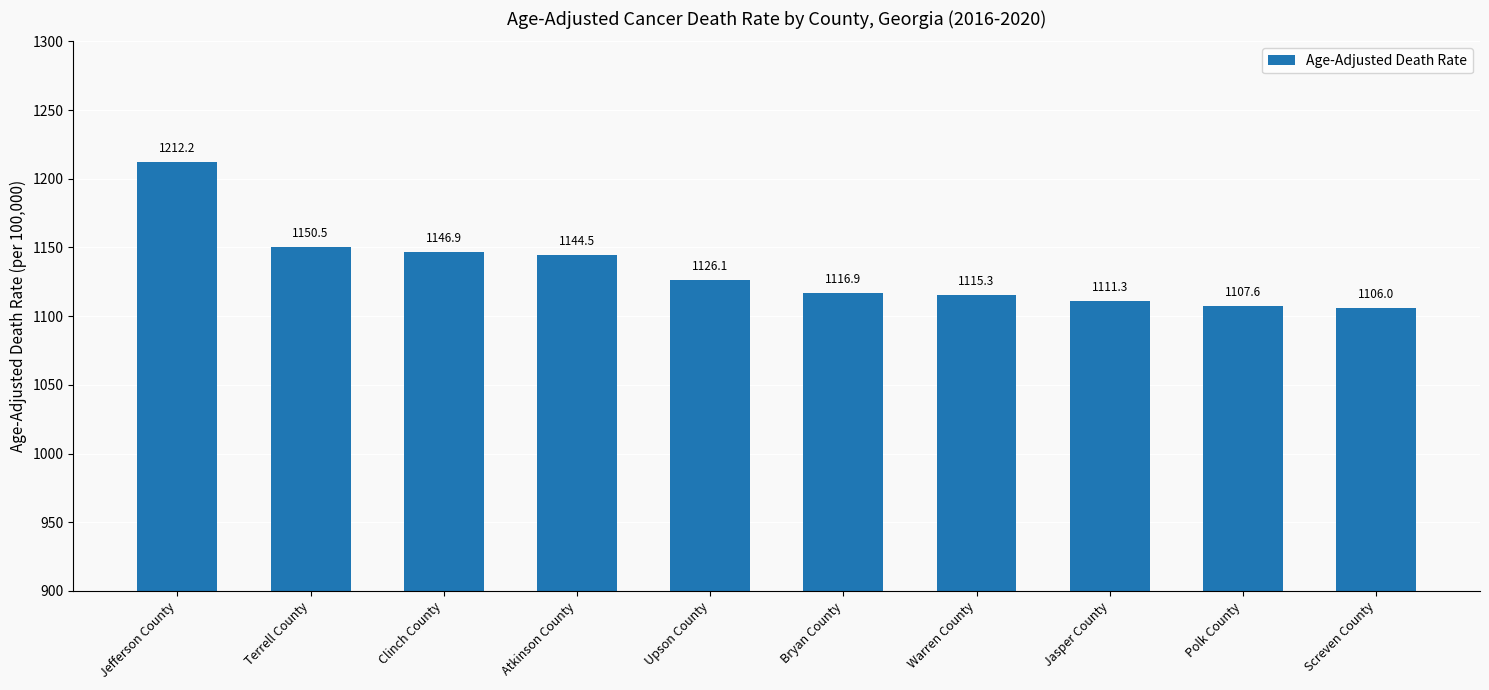

Does the chart contain any negative values?

No